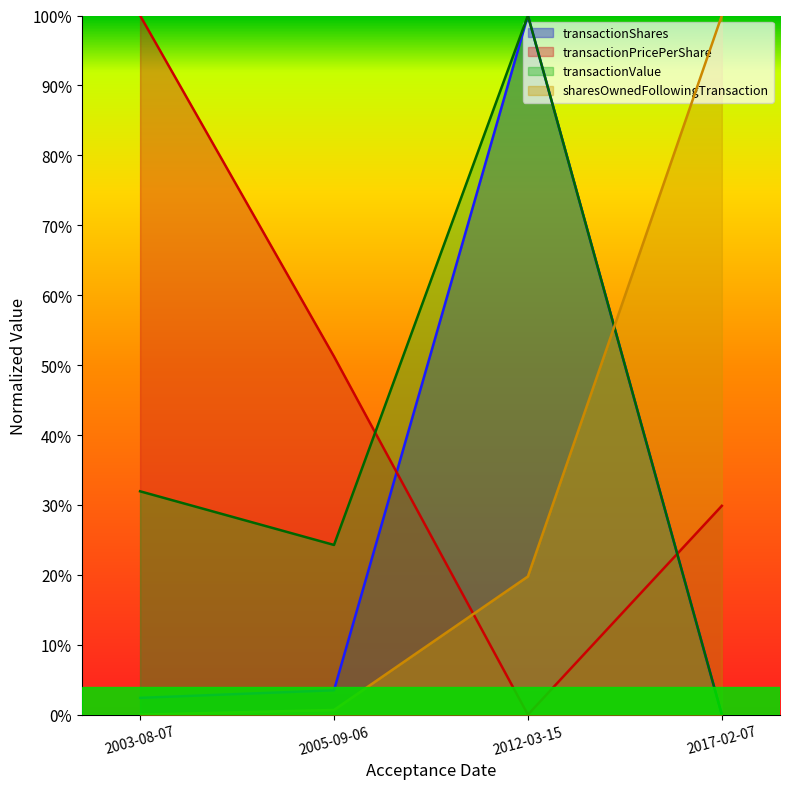

How many values in transactionShares are above zero?

3